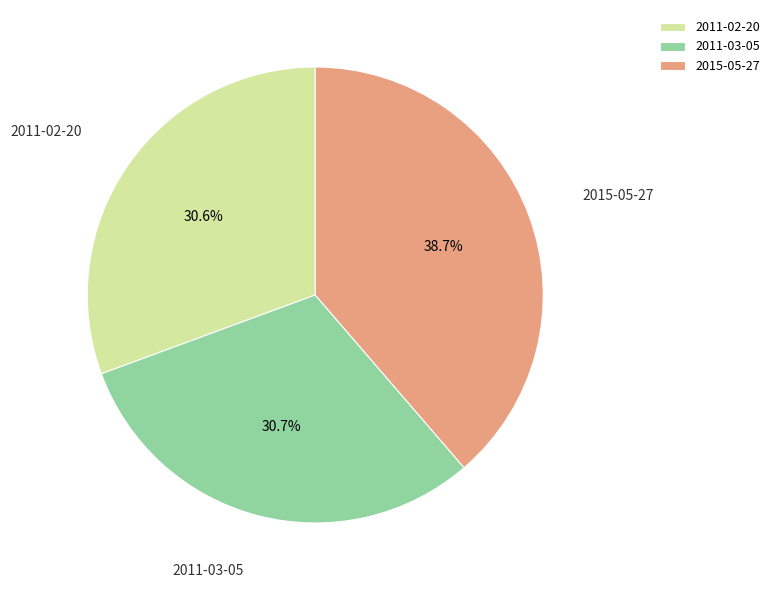

Which slice is the largest?

2015-05-27